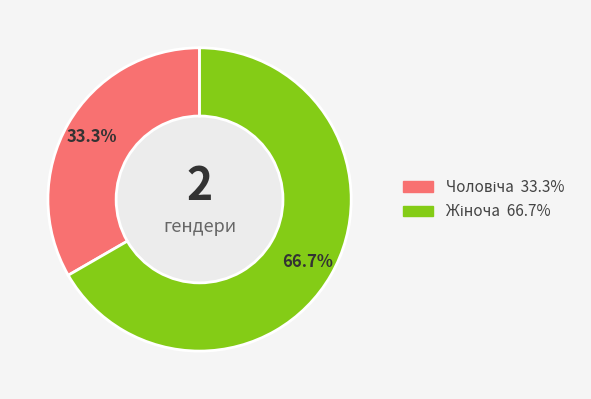

To the nearest percent, what is the difference between the largest and smallest slice percentages?

33%